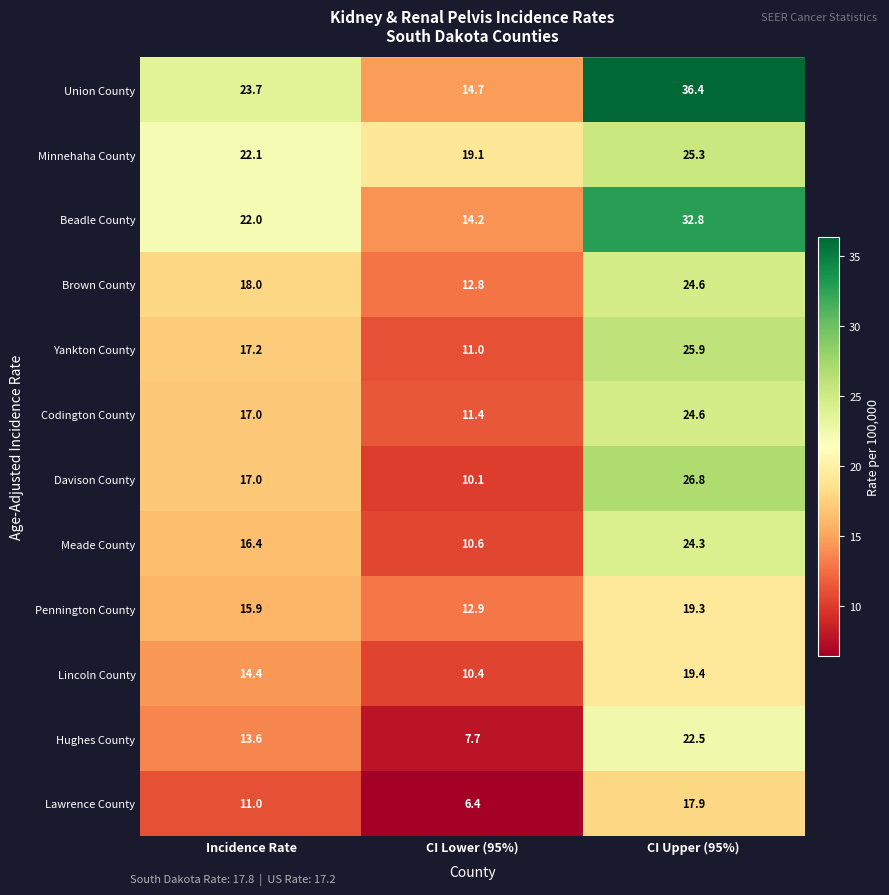

The Lawrence County series shows 17.9 at CI Upper (95%). True or false?

True